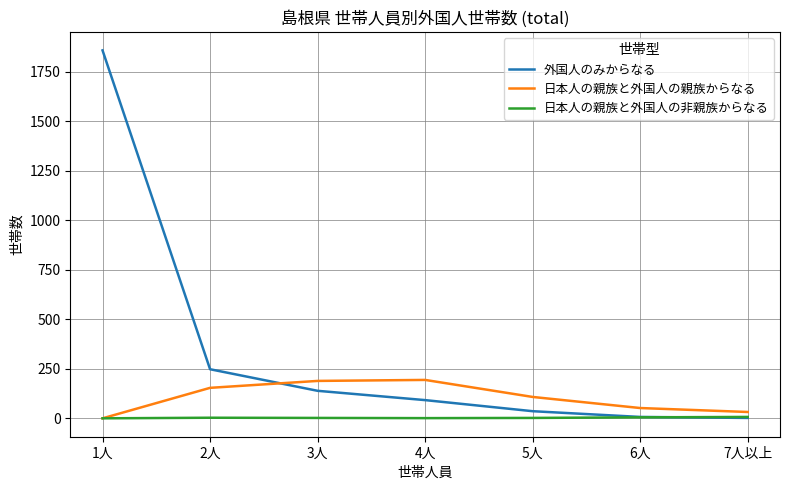

At which category is the sum across all series the highest?

1人